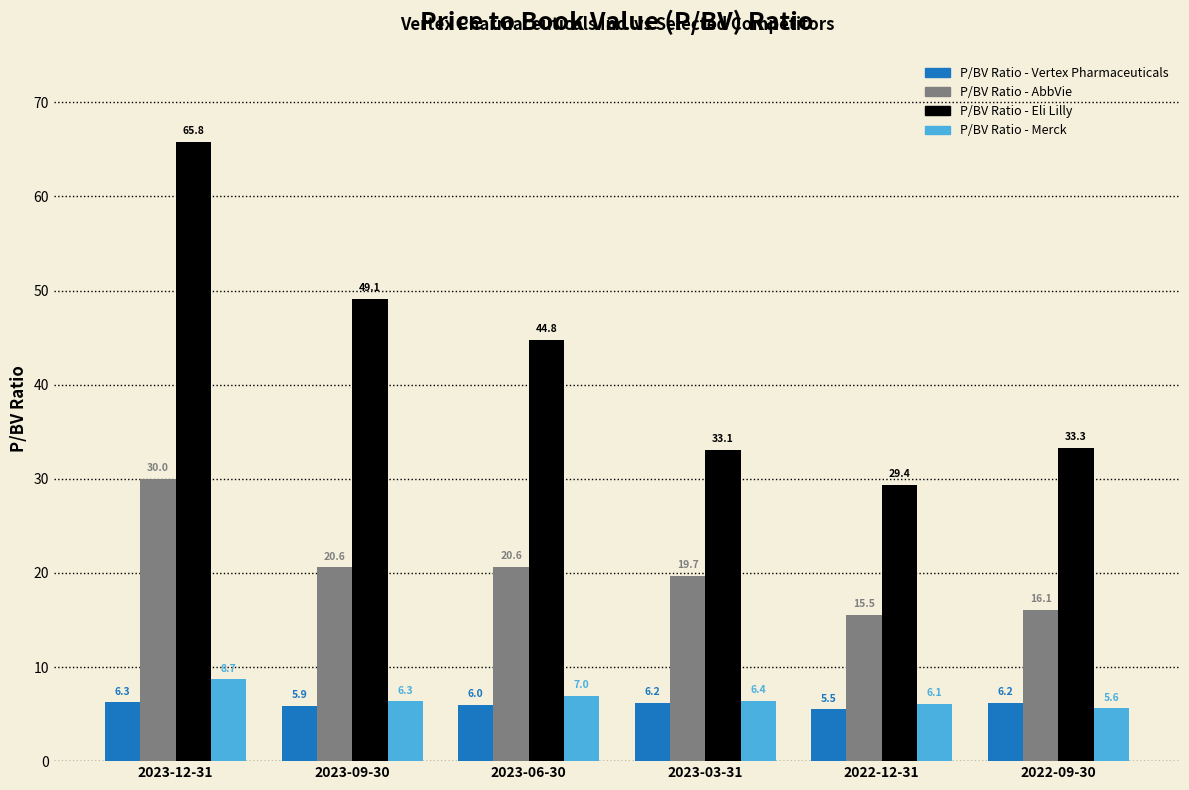

What position from the left is 2023-12-31?

1